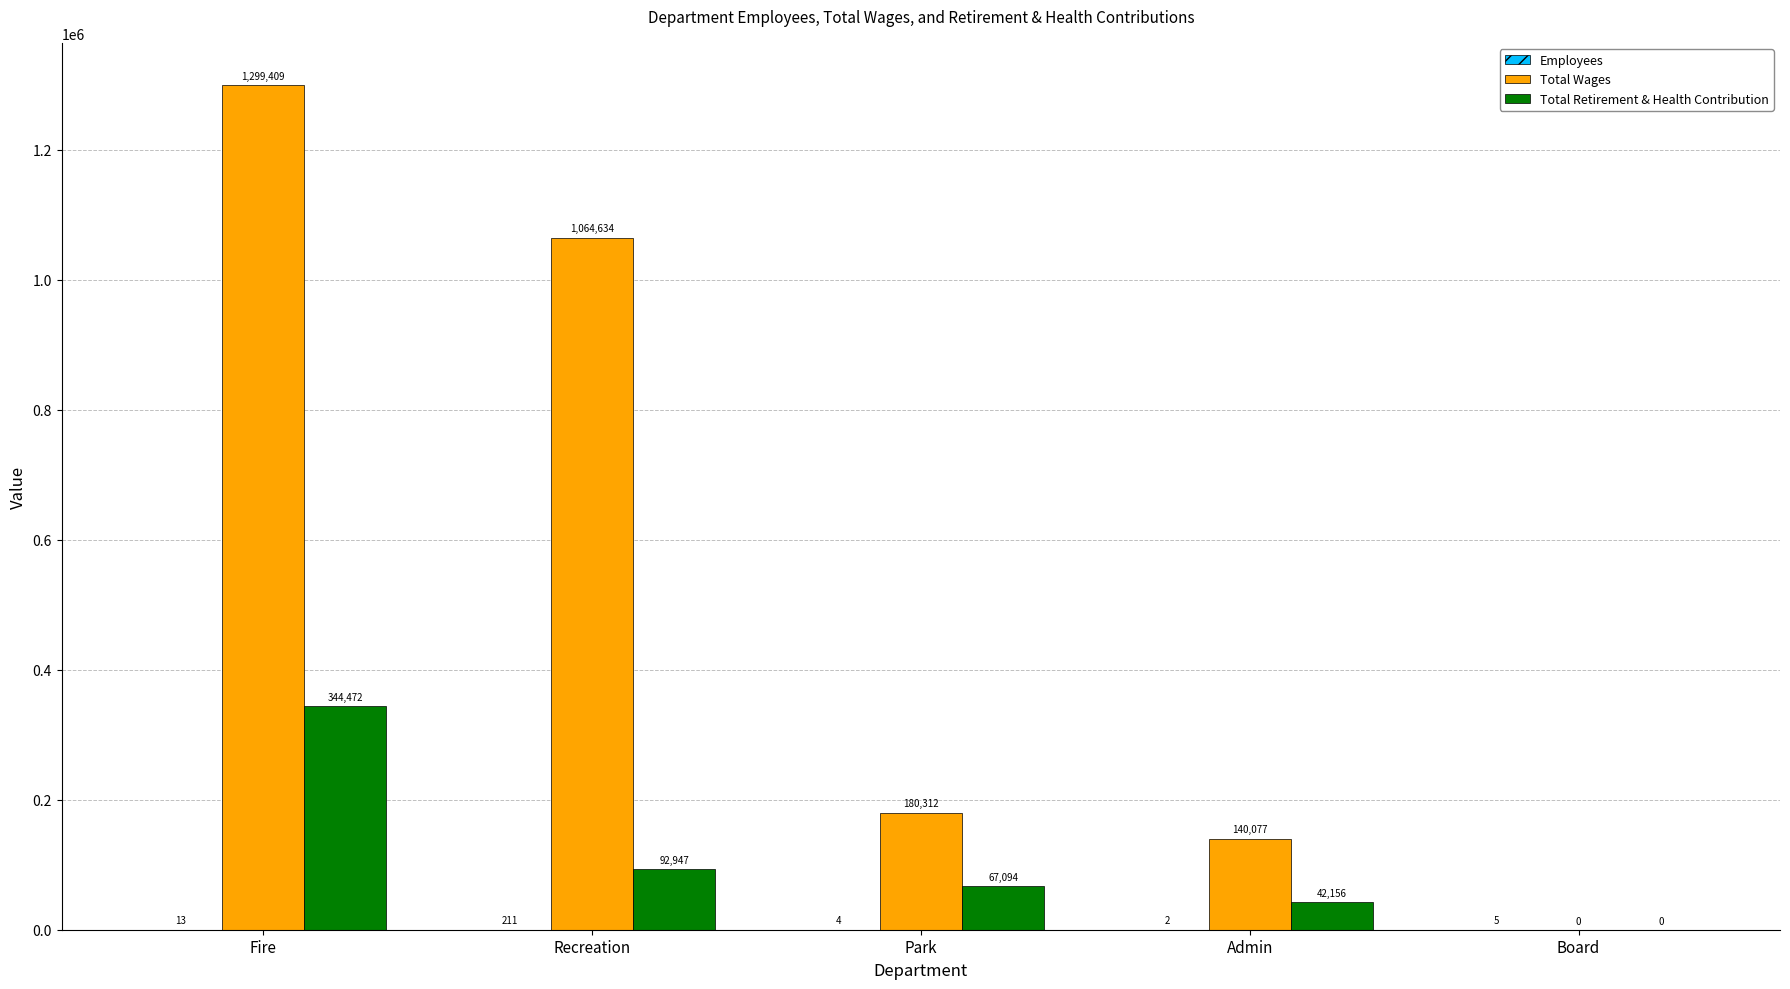

Which series changed the most between Park and Admin?

Total Wages